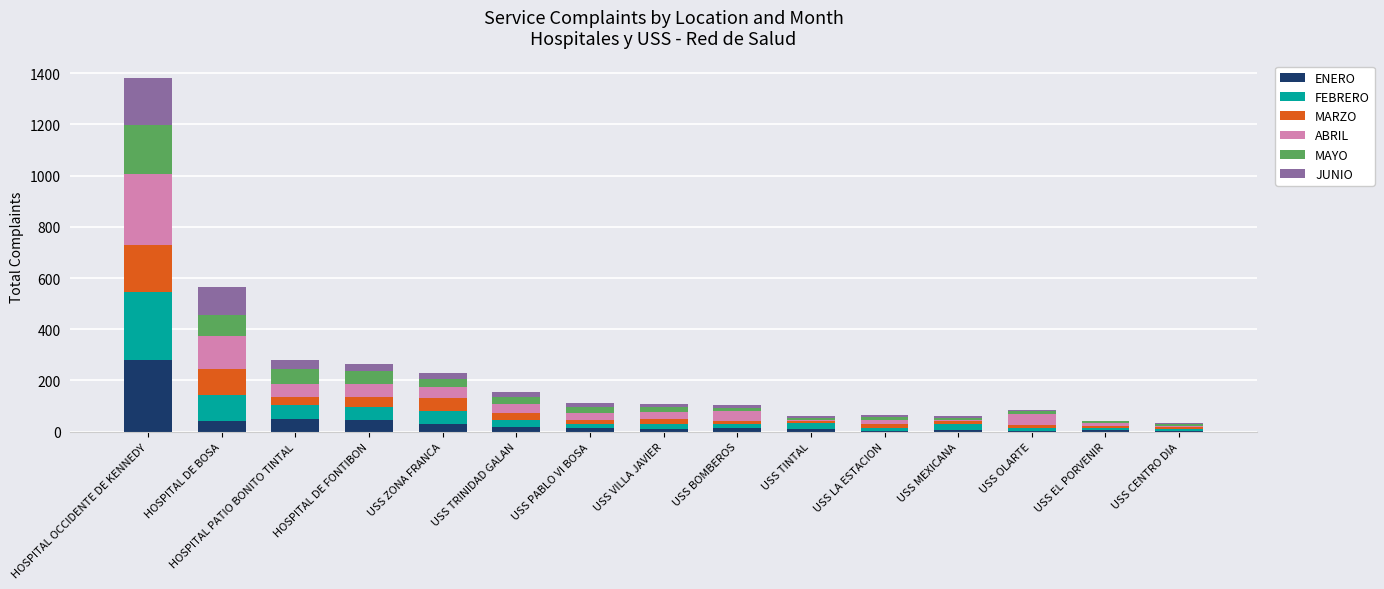

What is the highest value of the ENERO series?

280